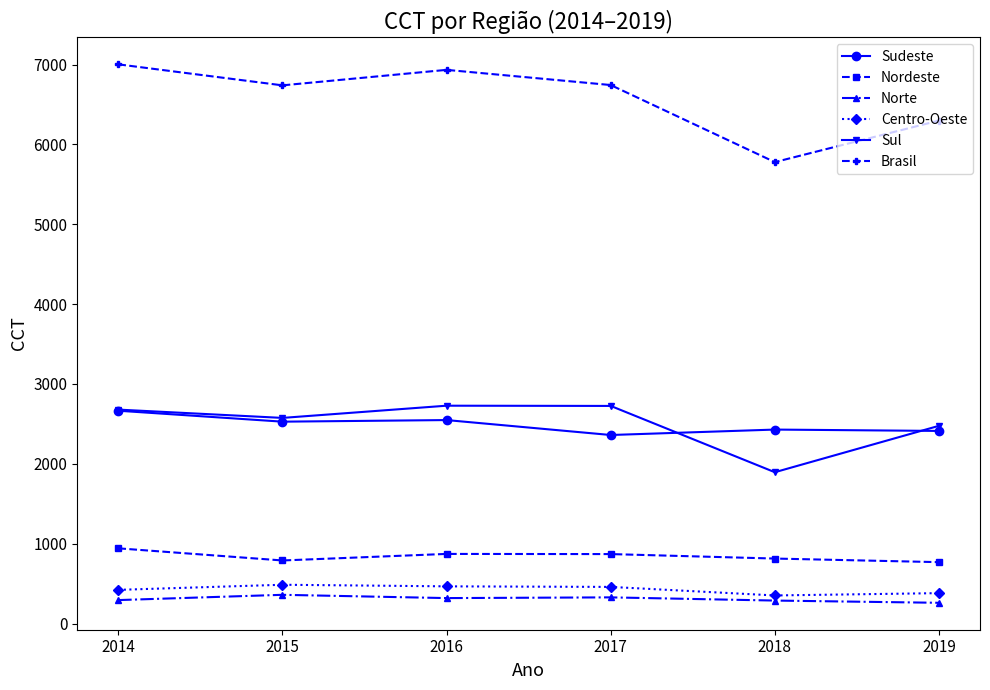

What are all the series names shown in the legend?

Sudeste, Nordeste, Norte, Centro-Oeste, Sul, Brasil